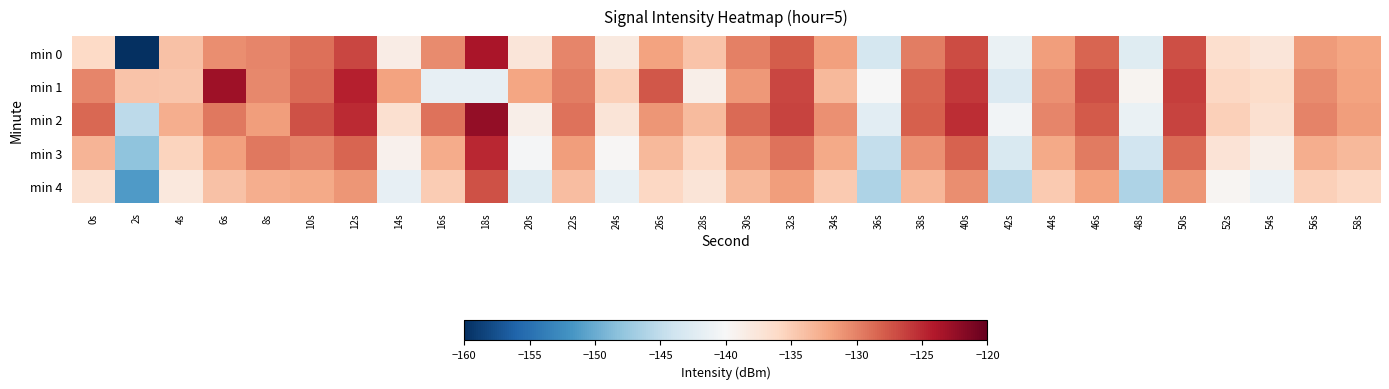

Which series changed the most between 6s and 58s?

min 1